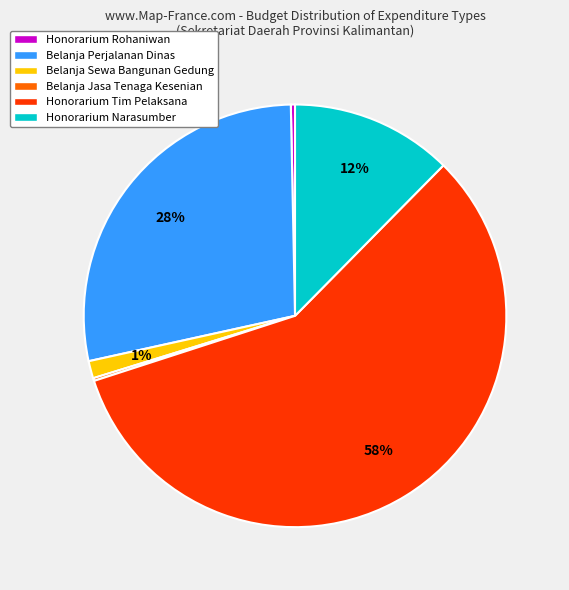

Between Honorarium Rohaniwan and Belanja Perjalanan Dinas, which is larger?

Belanja Perjalanan Dinas